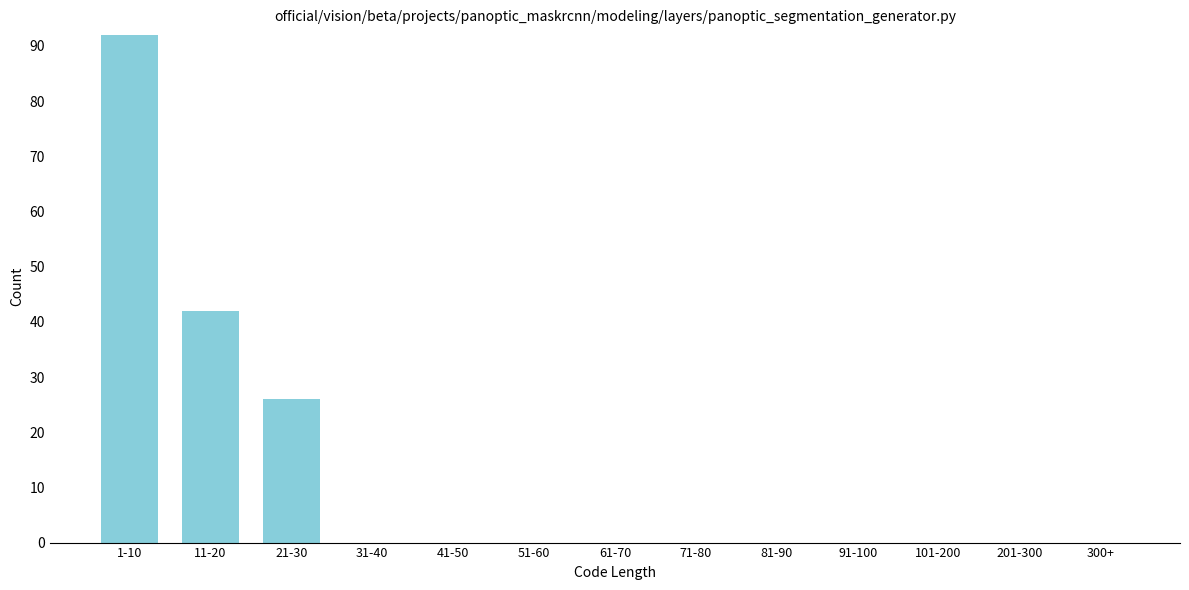

Reading left to right, extract all data points from this chart.

1-10=92	11-20=42	21-30=26	31-40=0	41-50=0	51-60=0	61-70=0	71-80=0	81-90=0	91-100=0	101-200=0	201-300=0	300+=0